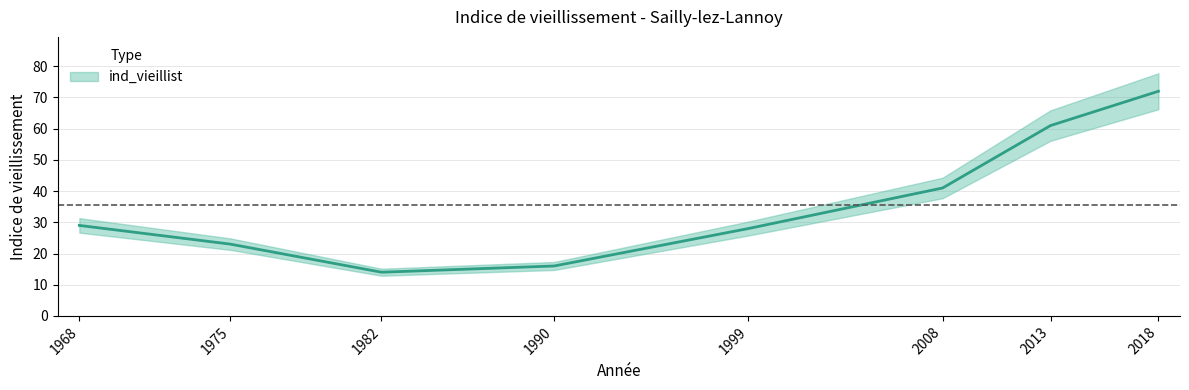

At which category does the chart reach its minimum across all series?

1982